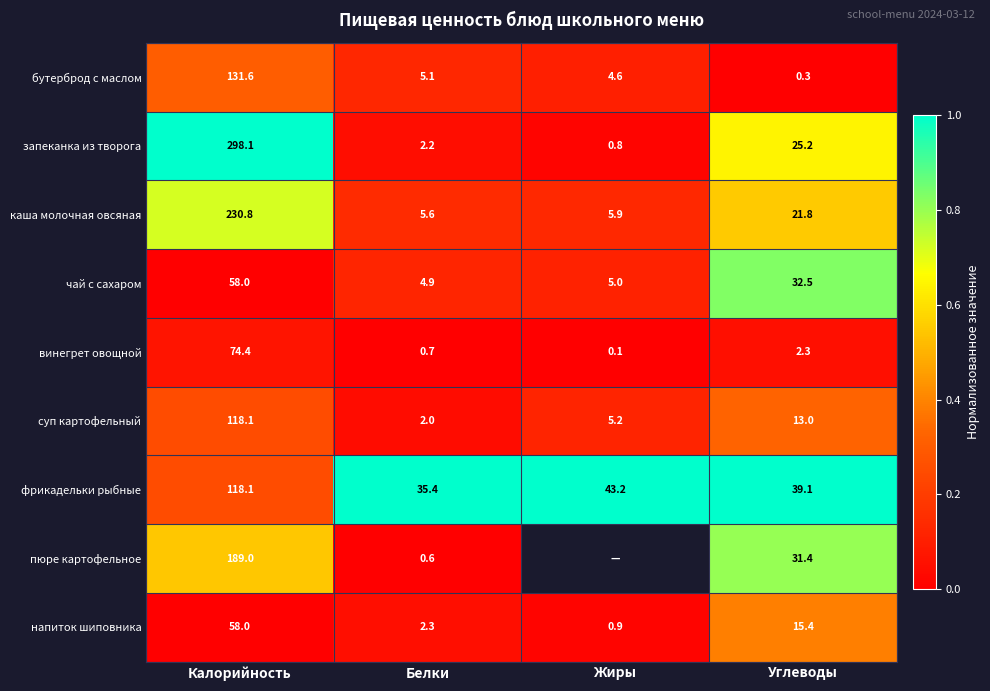

Which category has the lowest value across all series?

Углеводы